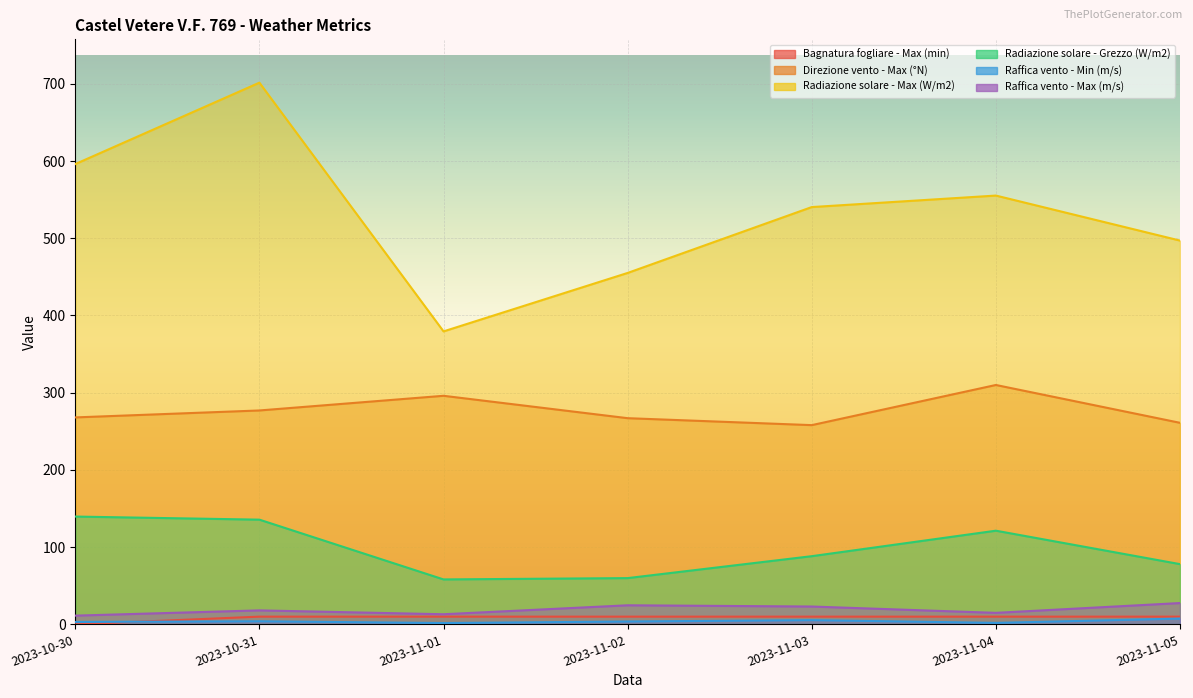

Rank the series at 2023-10-30 from lowest to highest value.

Bagnatura fogliare - Max (min), Raffica vento - Min (m/s), Raffica vento - Max (m/s), Radiazione solare - Grezzo (W/m2), Direzione vento - Max (°N), Radiazione solare - Max (W/m2)